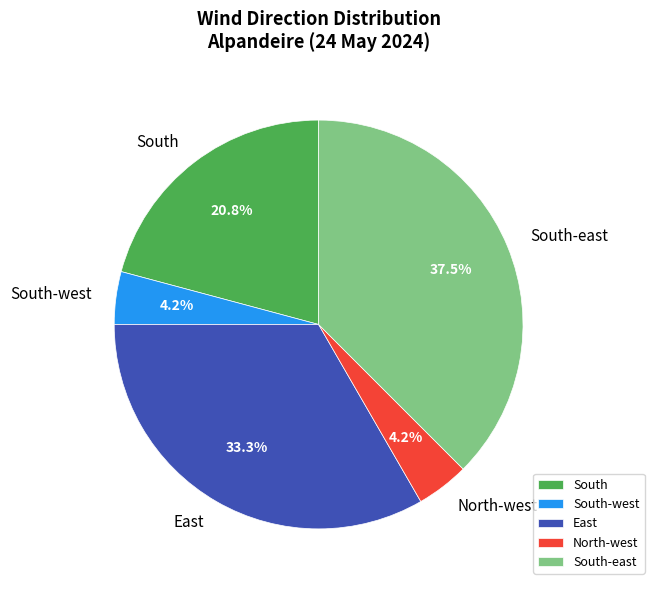

What is the largest slice in the pie chart?

South-east